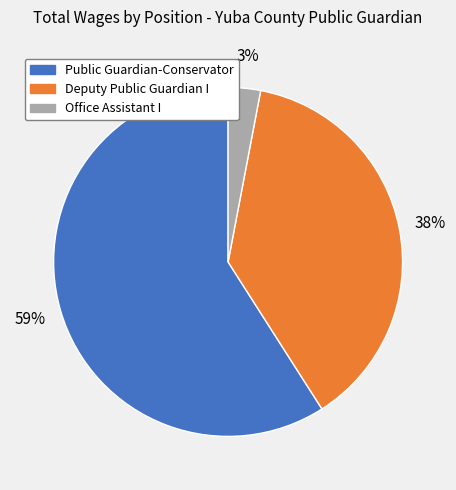

To the nearest percent, what is the difference between the largest and smallest slice percentages?

56%